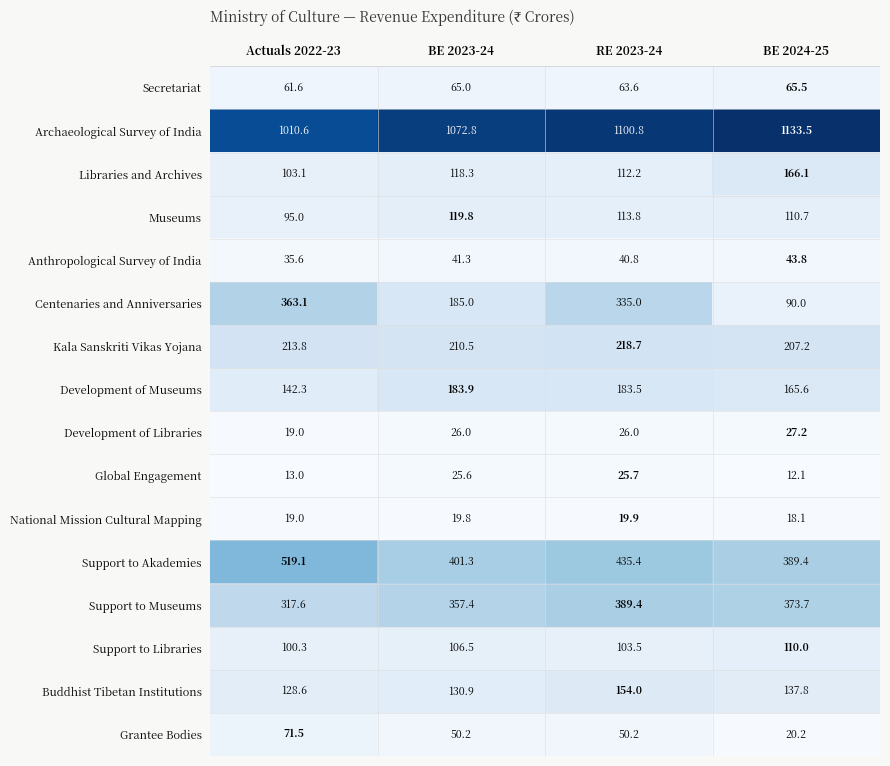

List the labels in order of Support to Akademies value, largest first.

Actuals 2022-23, RE 2023-24, BE 2023-24, BE 2024-25